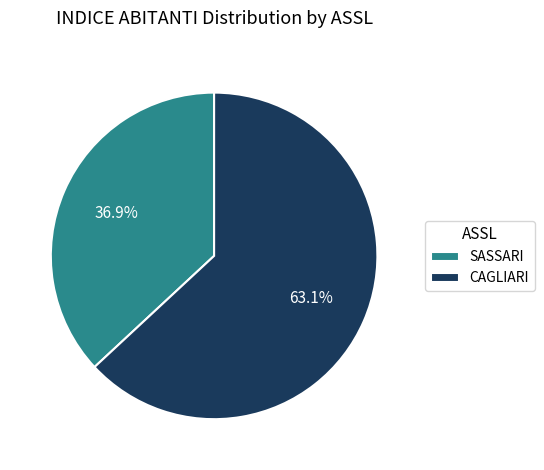

To the nearest percent, what is the average slice percentage?

50%